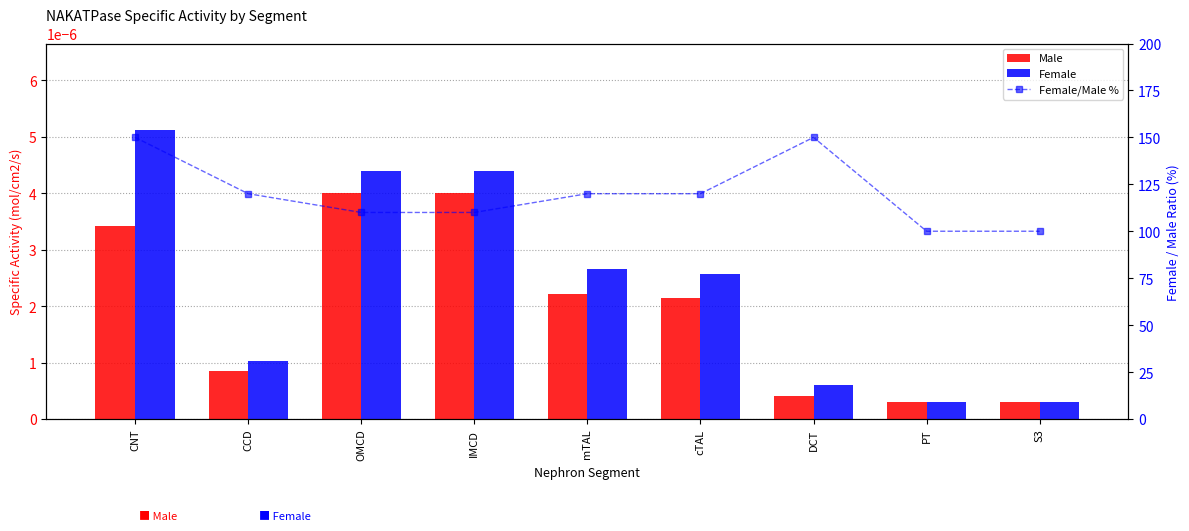

What are all the series names shown in the legend?

Male, Female, Female/Male %